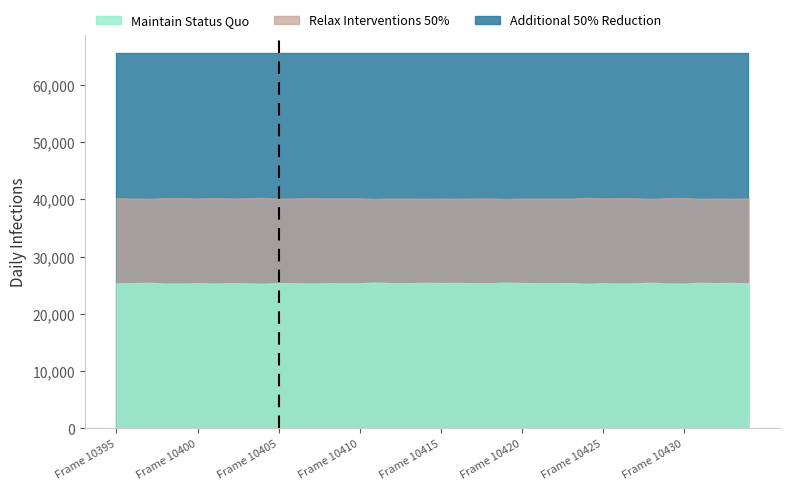

True or false: Maintain Status Quo and Relax Interventions 50% intersect in this chart.

False